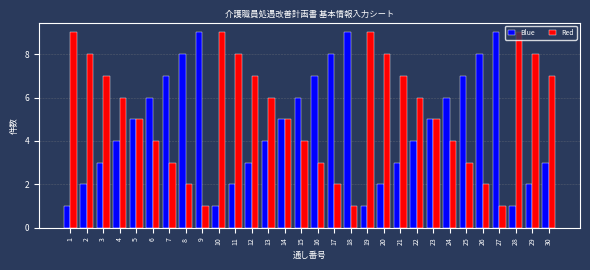

Rank the series at 12 from highest to lowest value.

Red, Blue